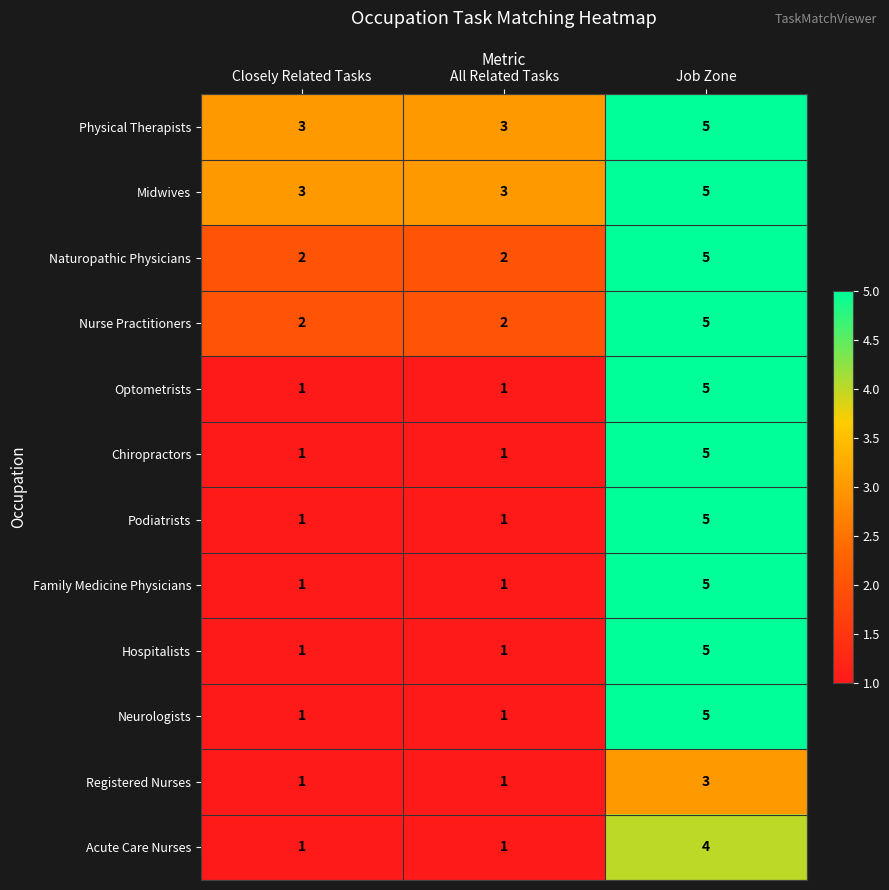

Is it true that Acute Care Nurses equals 4 at Job Zone?

True